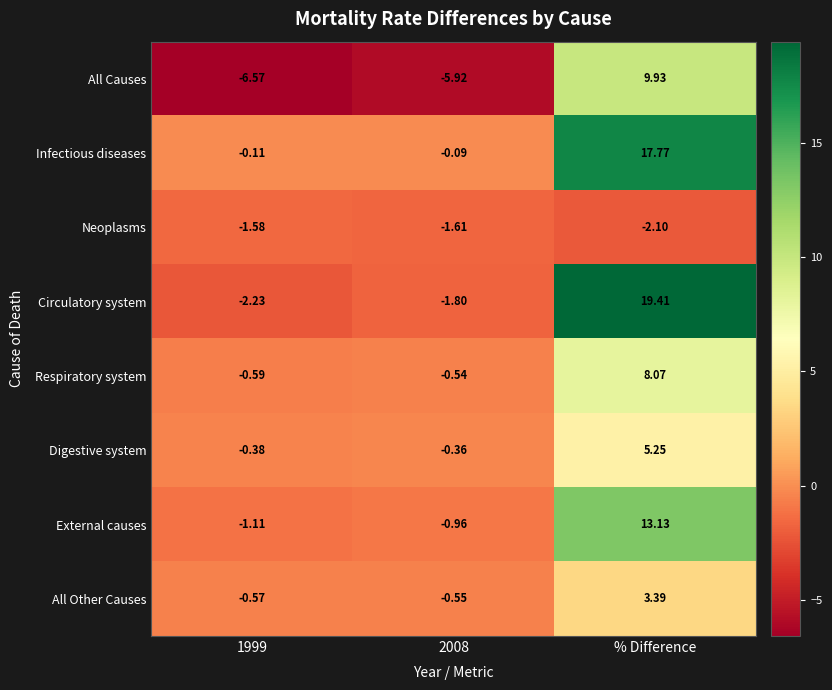

Which category has the highest value in the Digestive system series?

% Difference